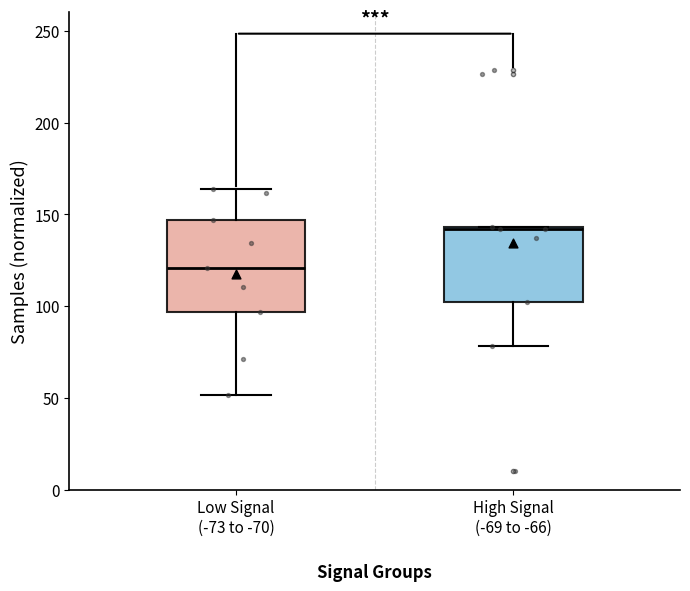

Reading left to right, transcribe this box plot: for each box, give where its median line is, the range the box spans, and where its two whiskers end, as read against the y-axis. The values are not printed on the chart, so give them approximately, as read against the axis.

Low Signal (-73 to -70): median 120, box 95 to 145, whiskers 50 to 165
High Signal (-69 to -66): median 140, box 100 to 145, whiskers 80 to 145